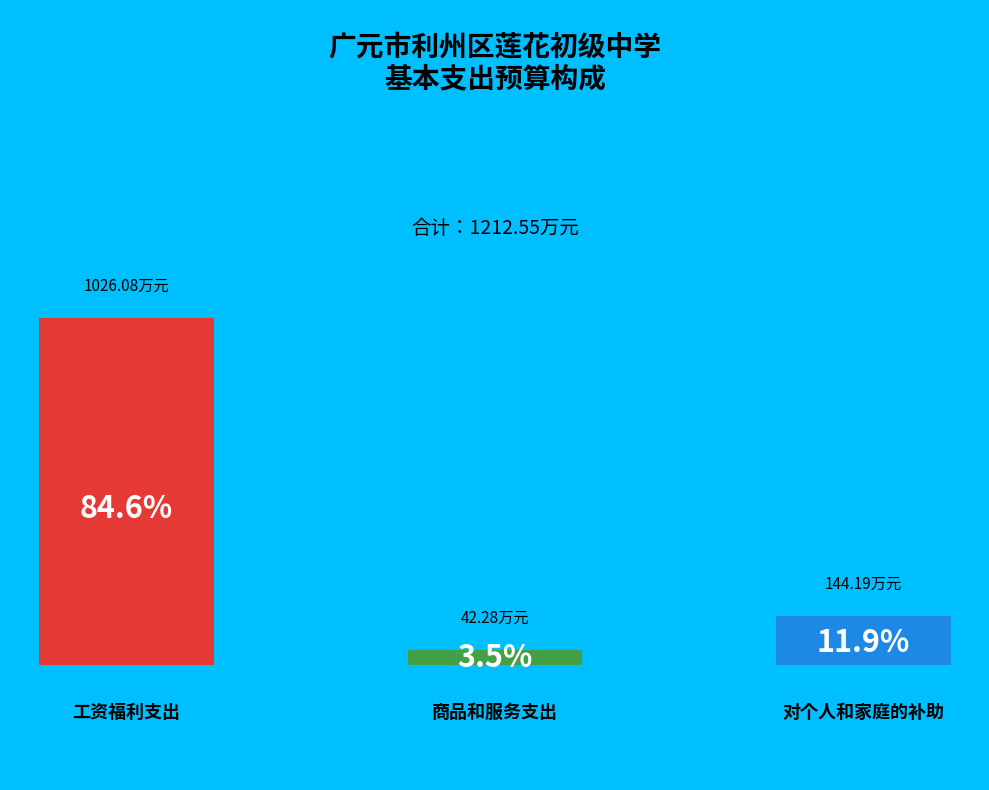

Which category accounts for the majority?

工资福利支出